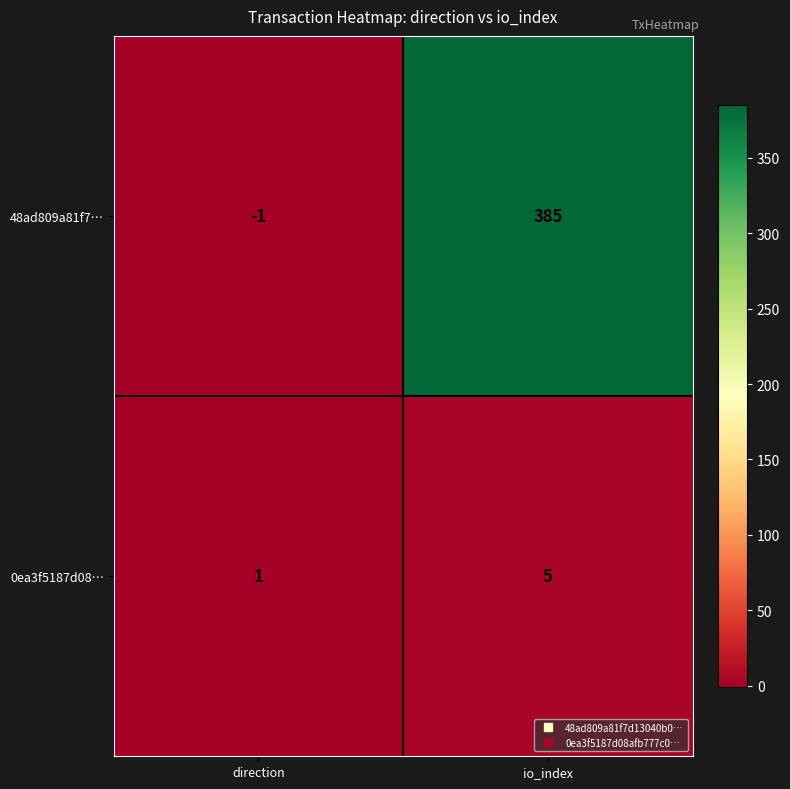

What is the minimum value shown in the chart?

-1